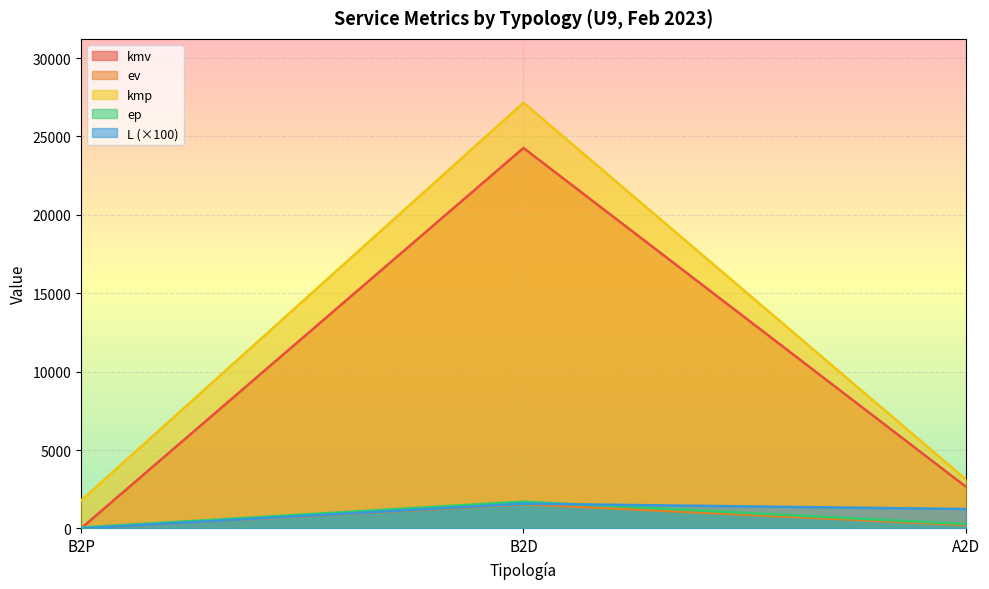

Reading left to right, what are all the values shown in this chart?

kmv: B2P=0.0	B2D=24264.8	A2D=2656.1
ev: B2P=0.0	B2D=1540.0	A2D=215.0
kmp: B2P=1771.9	B2D=27152.7	A2D=3123.0
ep: B2P=58.0	B2D=1707.0	A2D=280.0
L: B2P=0.0	B2D=1575.6	A2D=1235.4